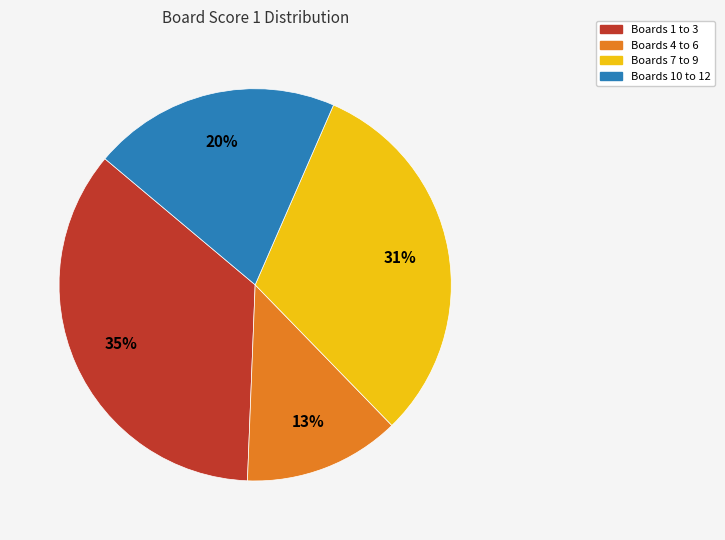

To the nearest percent, what is the average slice percentage?

25%